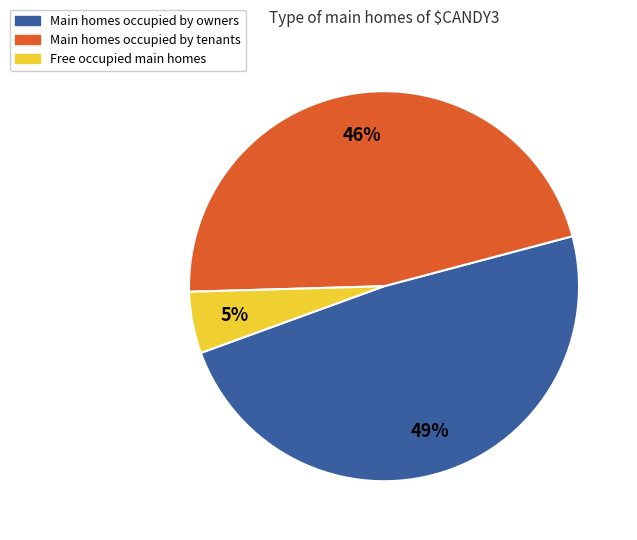

Count the number of slices in the pie.

3